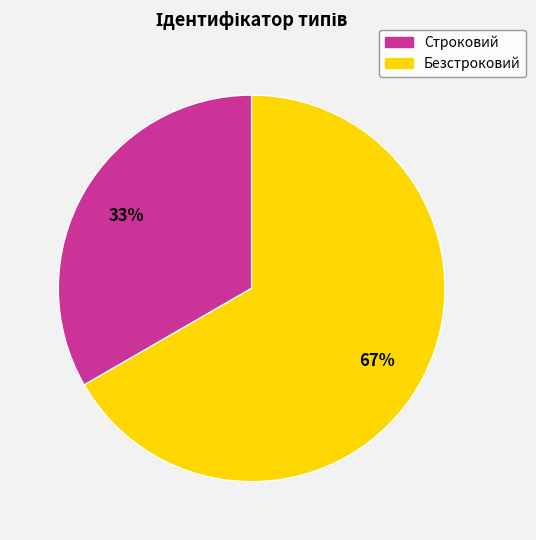

To the nearest percent, what is the average slice percentage?

50%